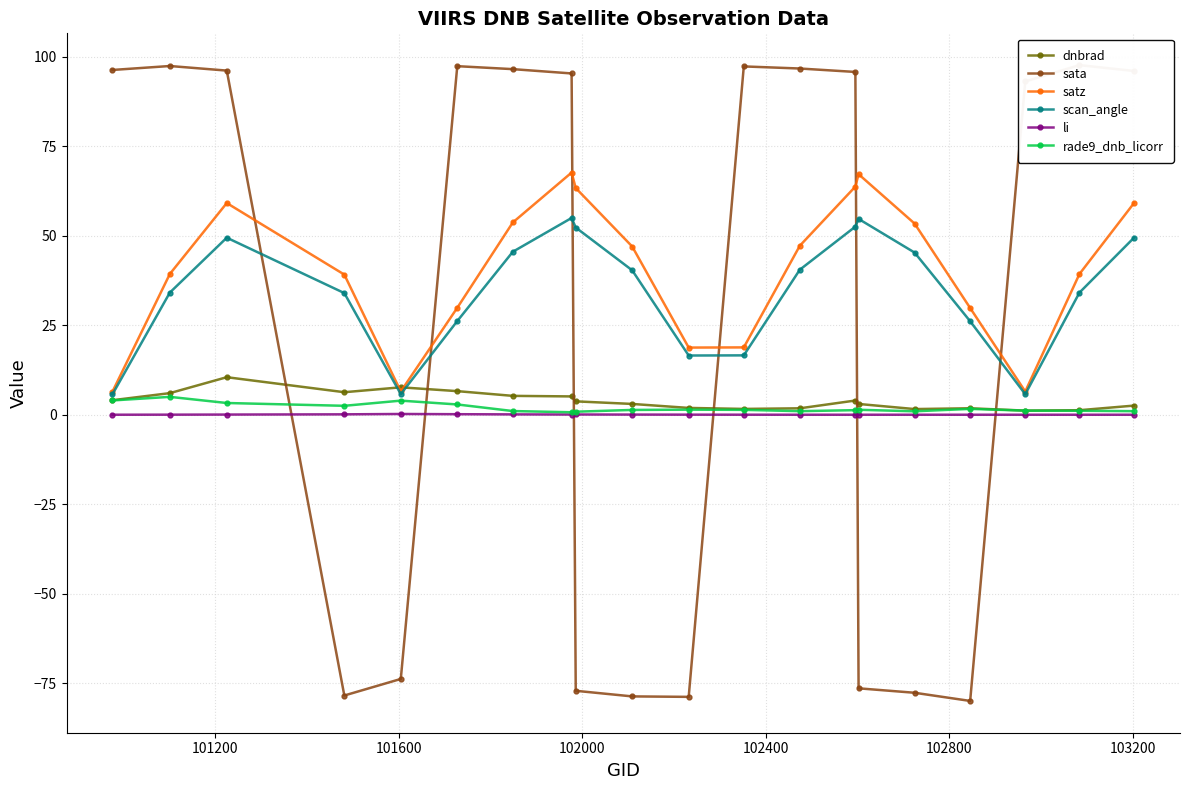

What is the maximum value for dnbrad?

10.5